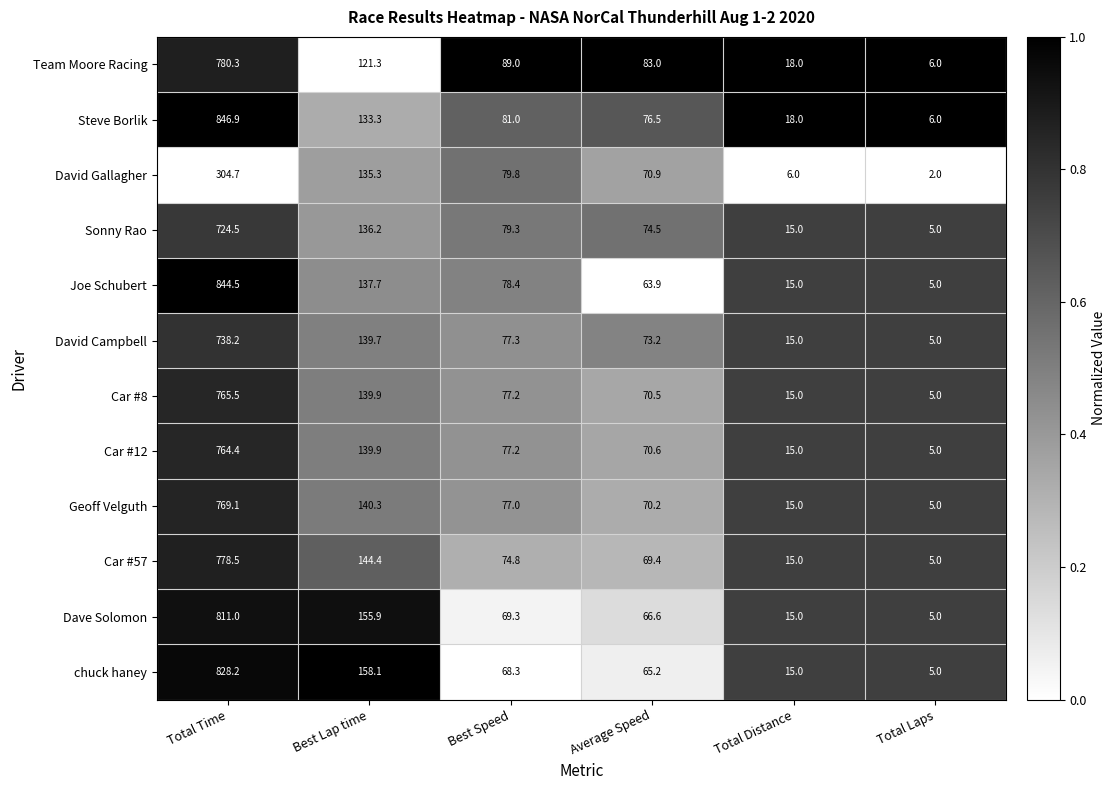

What is the maximum value shown in the chart?

846.9